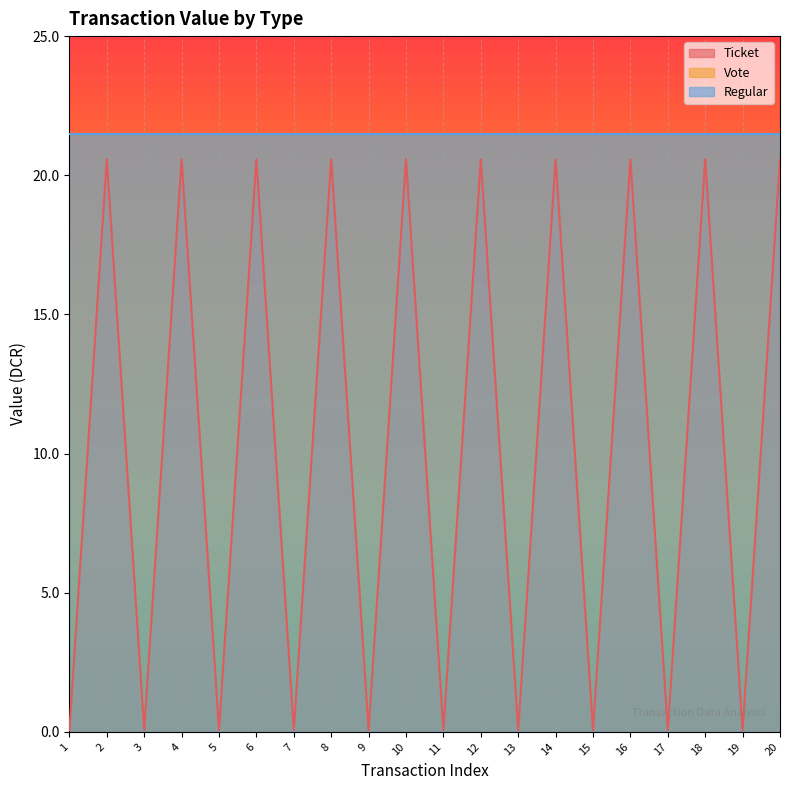

How many data points does each series have?

20